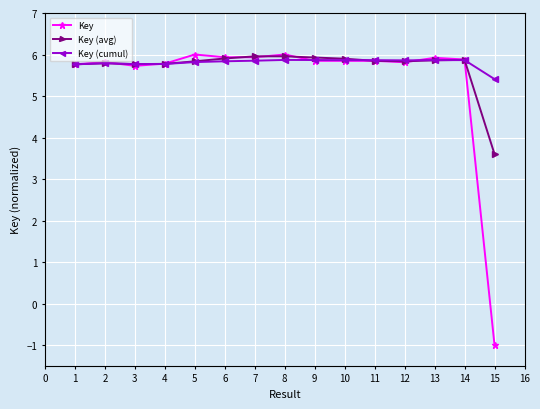

True or false: Key has a value of 8.4 at 4.

False